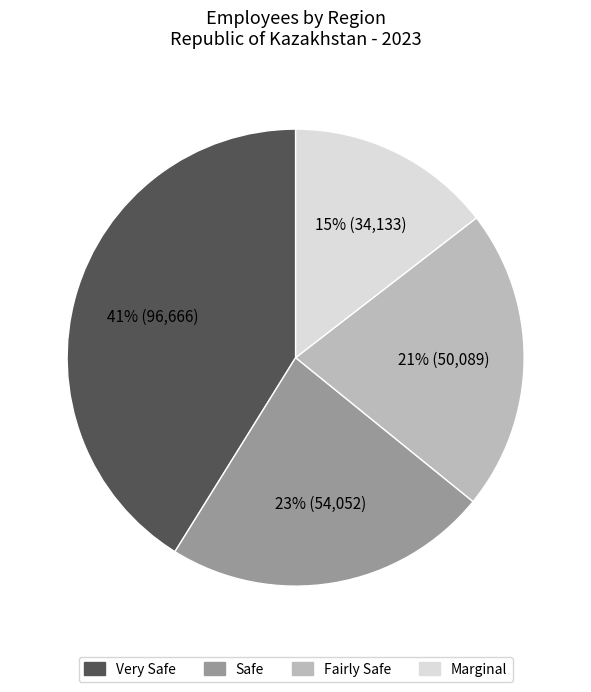

How many segments does this pie chart have?

4